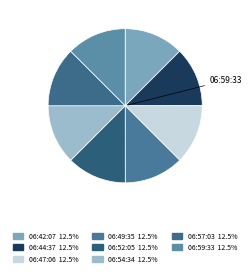

How many slices are in this pie chart?

8